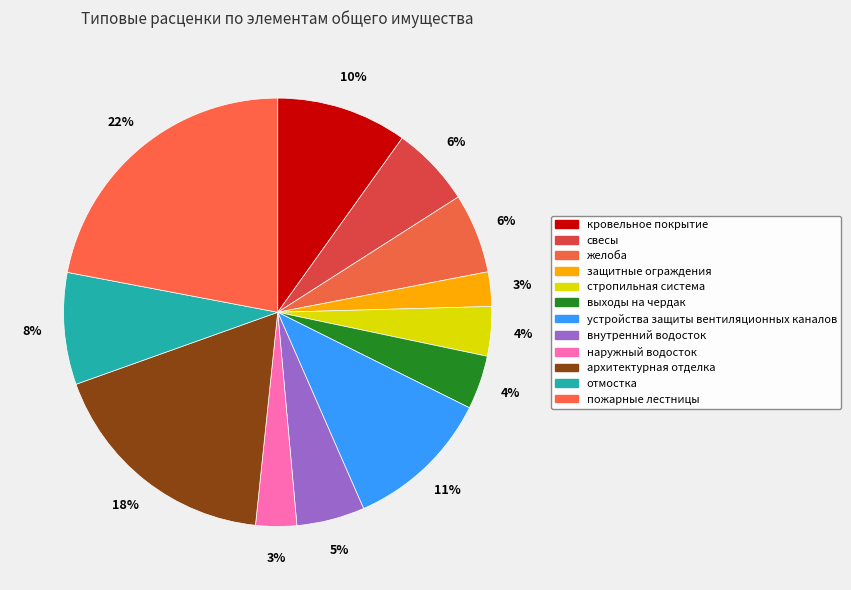

What is the ratio of the value at архитектурная отделка to the value at устройства защиты вентиляционных каналов?

1.6